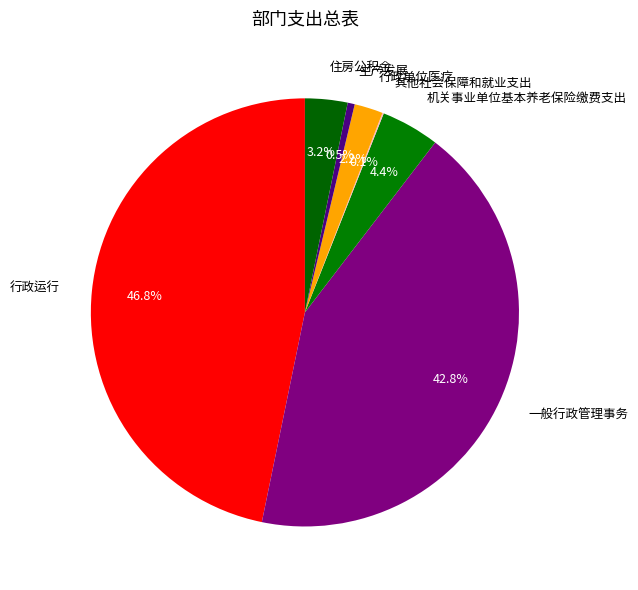

Which has a higher value, 一般行政管理事务 or 行政单位医疗?

一般行政管理事务